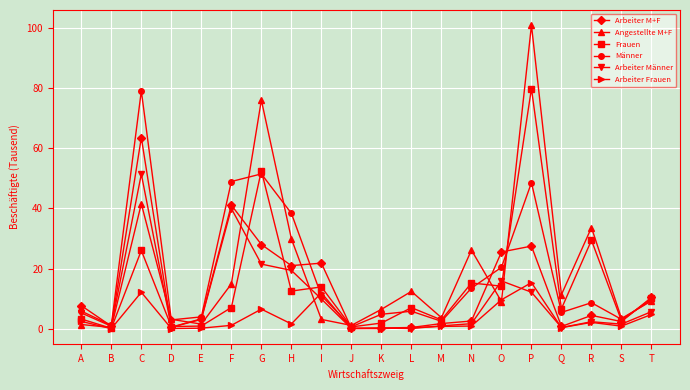

At which label does Arbeiter Frauen reach its peak?

P